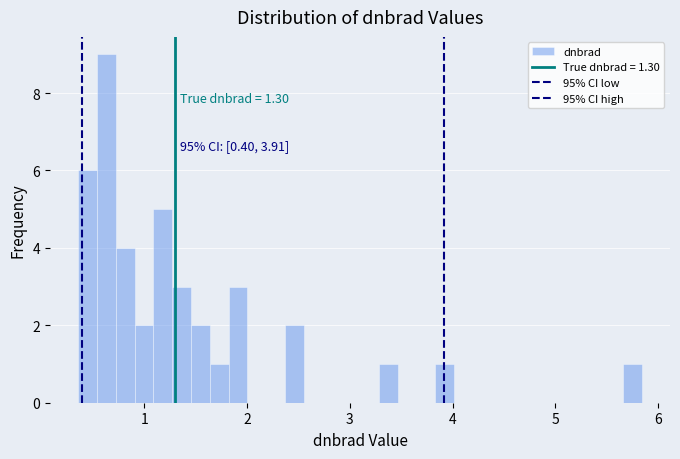

Read against the x-axis, roughly where is the centre of the tallest bar?

0.6